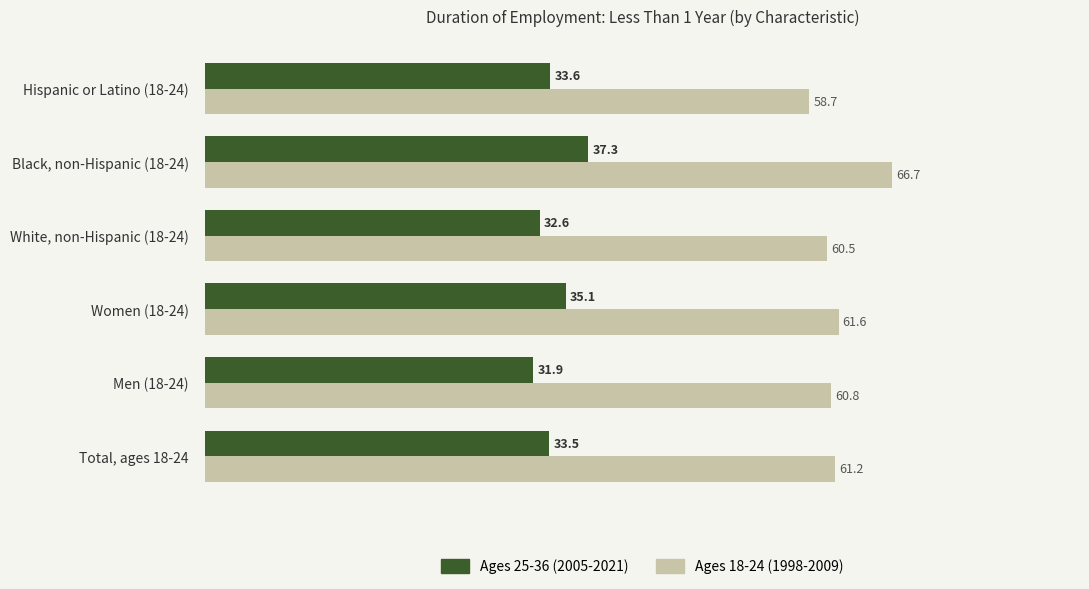

Rank the series by their average value, from lowest to highest.

Ages 25-36 (2005-2021), Ages 18-24 (1998-2009)